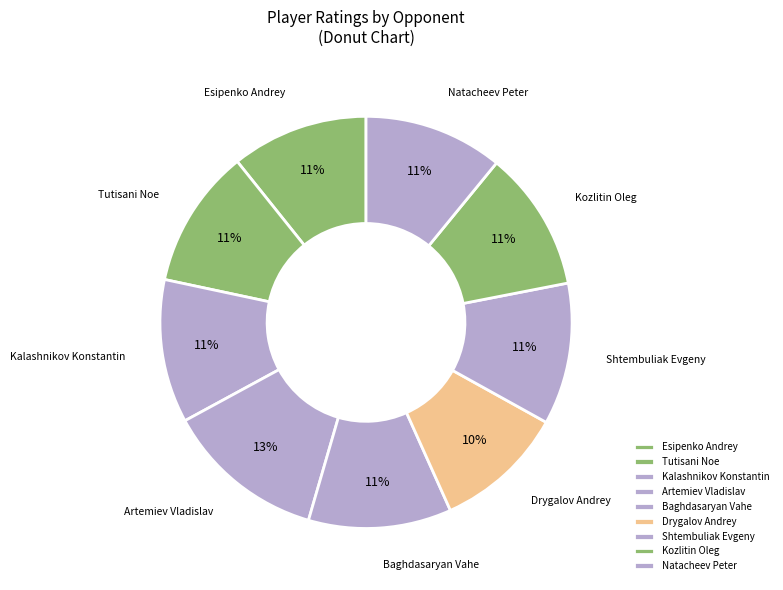

Combined, do Shtembuliak Evgeny and Natacheev Peter account for over 50%?

No